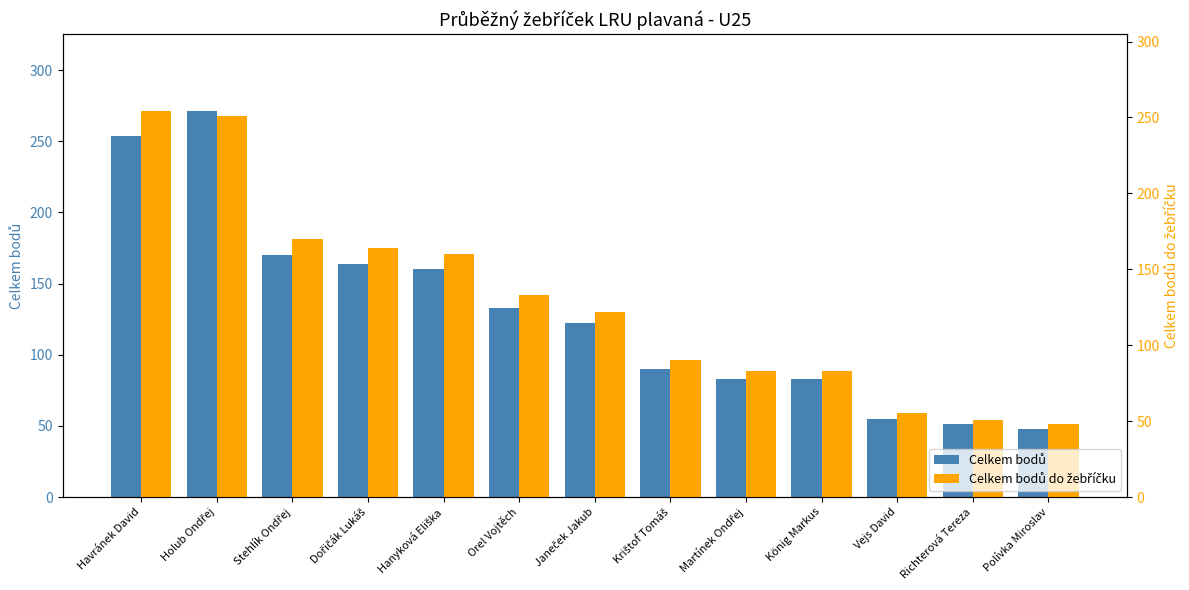

What is the maximum value for Celkem bodů do žebříčku?

254